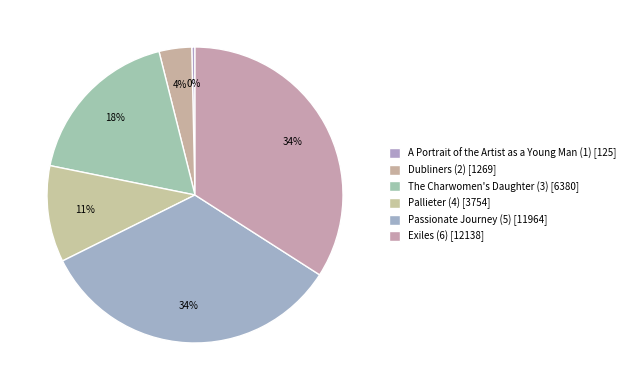

What percentage is NOT represented by Exiles (6)?

65.9%